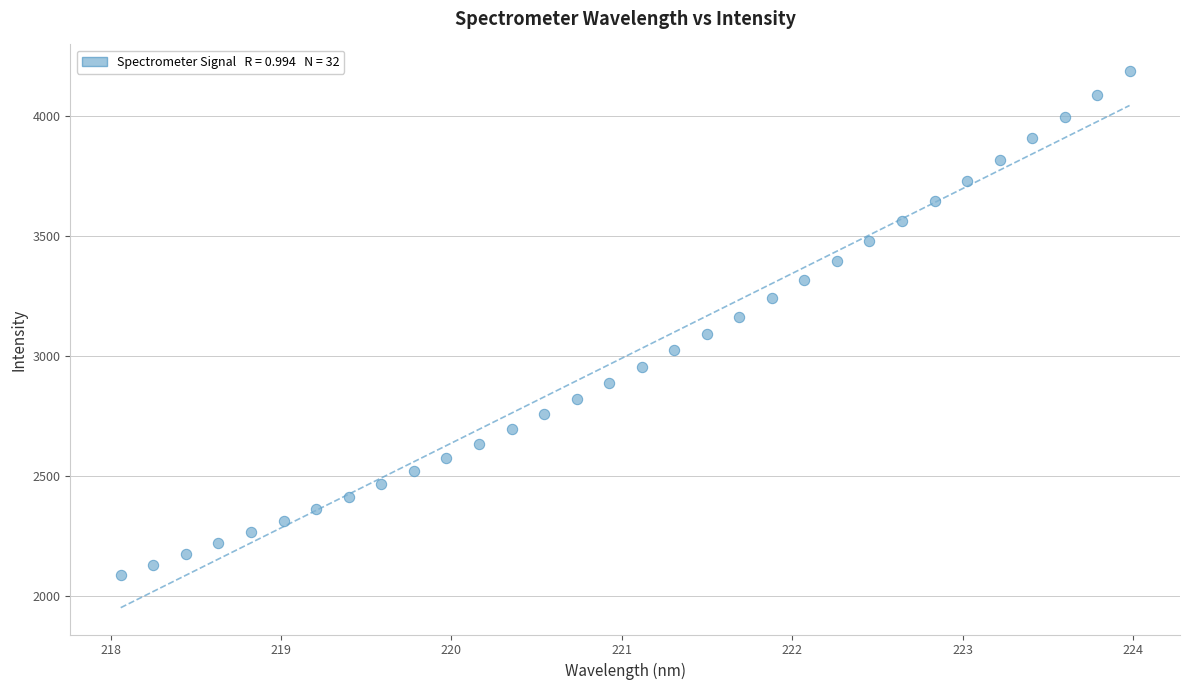

What is the range of Y values (max minus min)?

2099.3